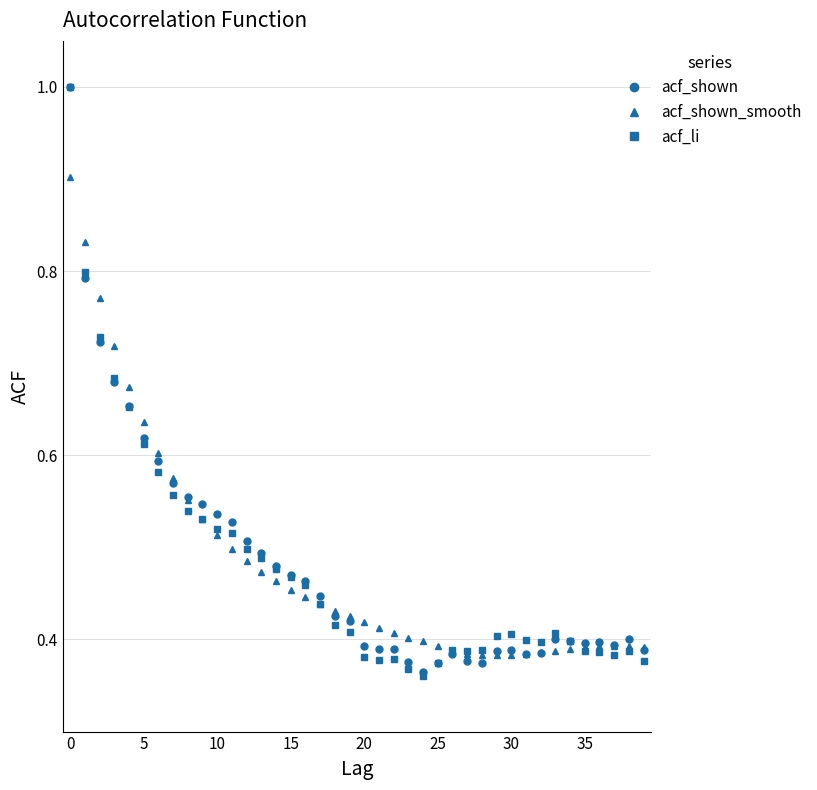

At how many categories does at least one series exceed 0?

40